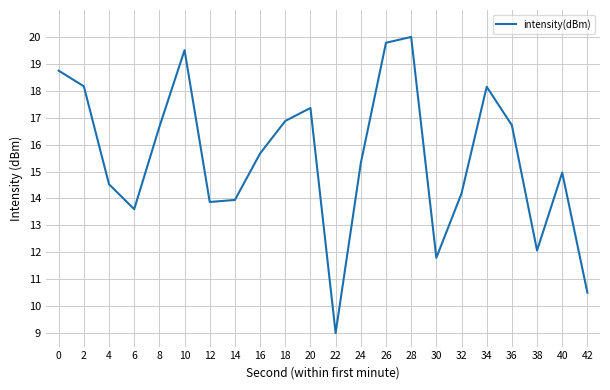

What is the approximate value at 42?

10.5